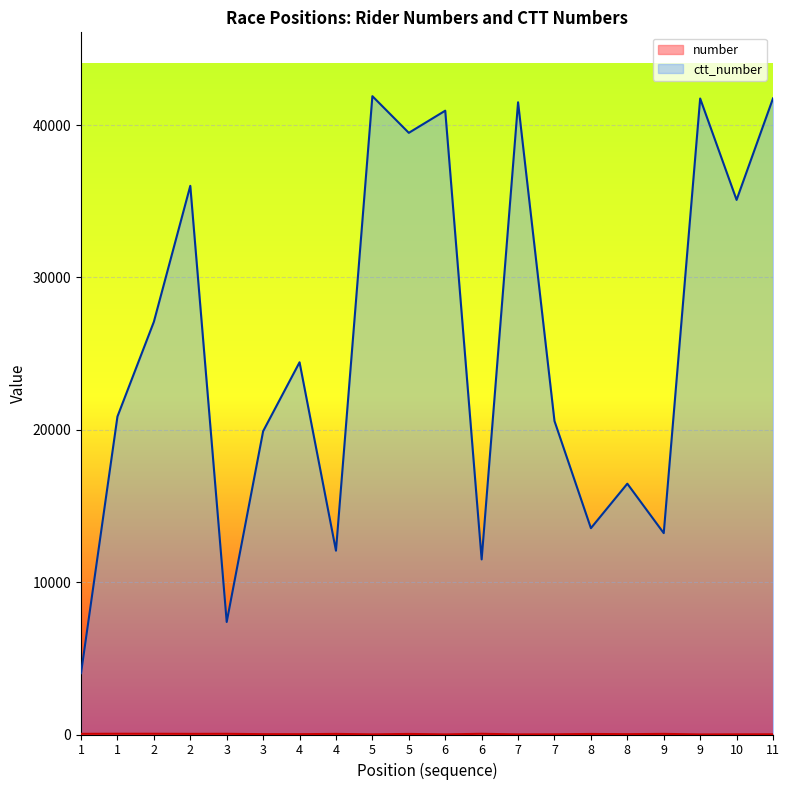

Is the value of ctt_number at 2 greater than the value of number at 6?

Yes